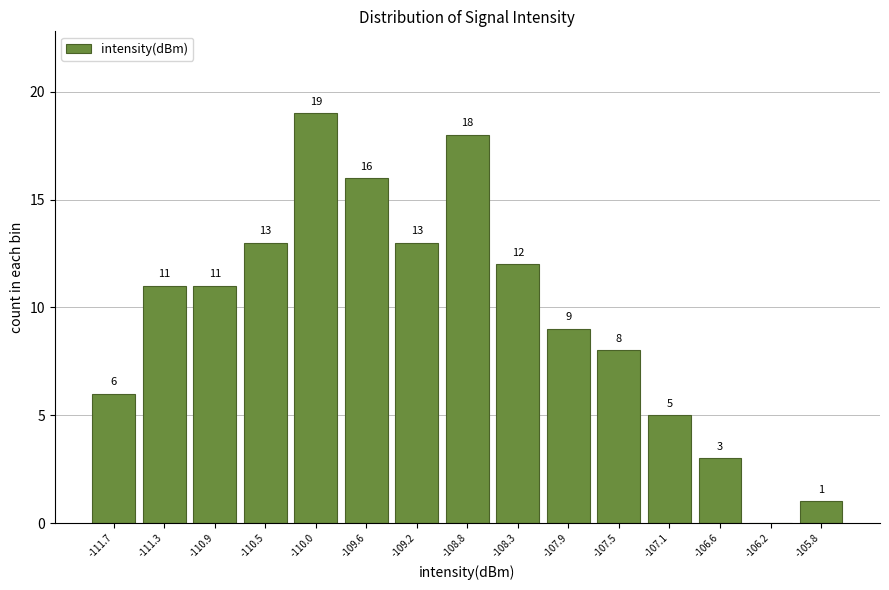

Which range on the x-axis has the tallest bar?

-110.25 to -109.85